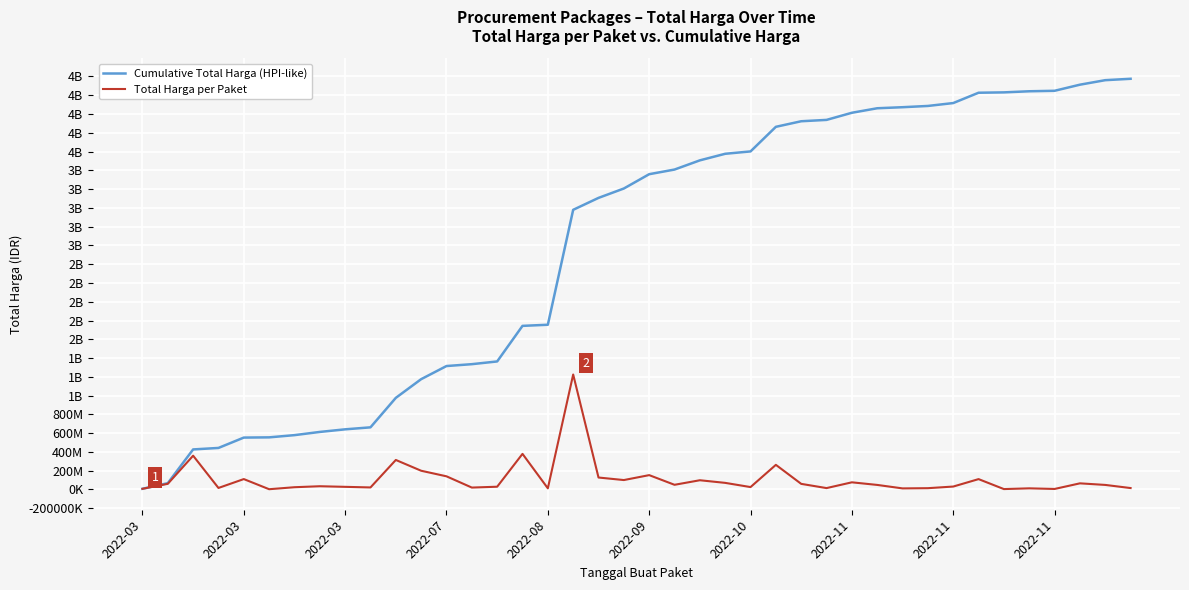

What is the sum of all Total Harga per Paket values?

4375595175